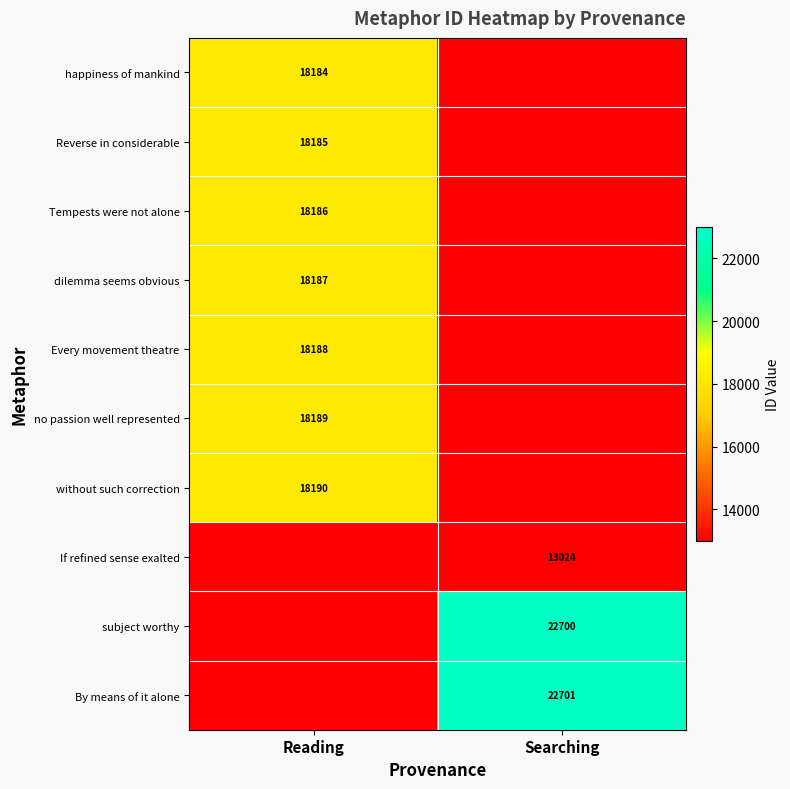

True or false: Reverse in considerable has a value of 18185 at Reading.

True